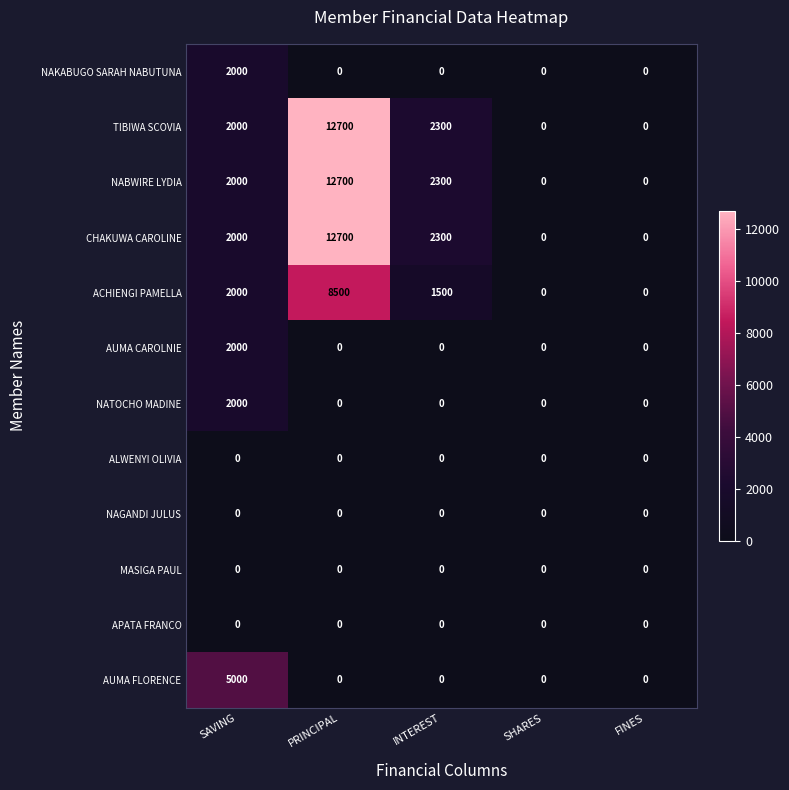

What is the total value across all series at INTEREST?

8400